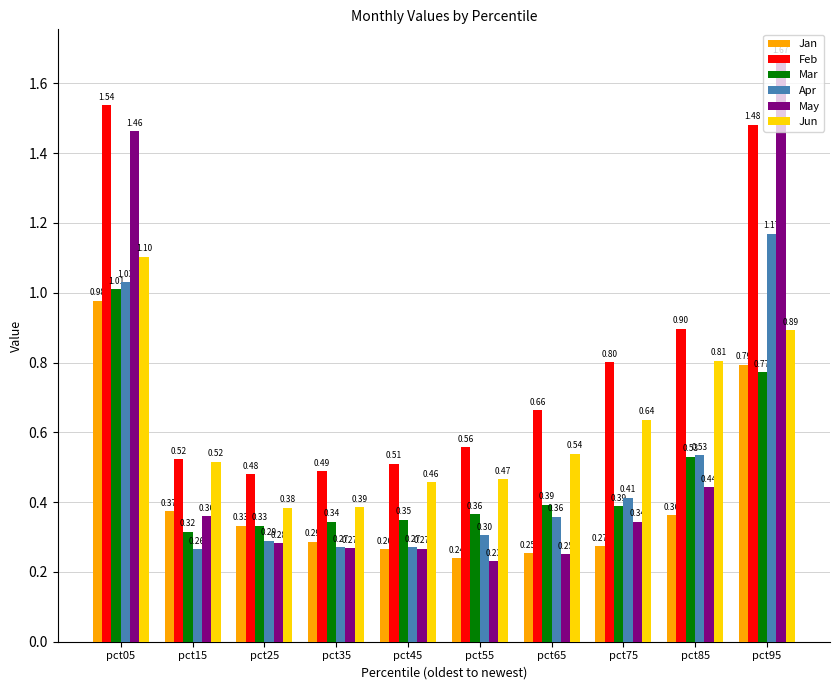

The Feb series shows 0.4 at pct85. True or false?

False